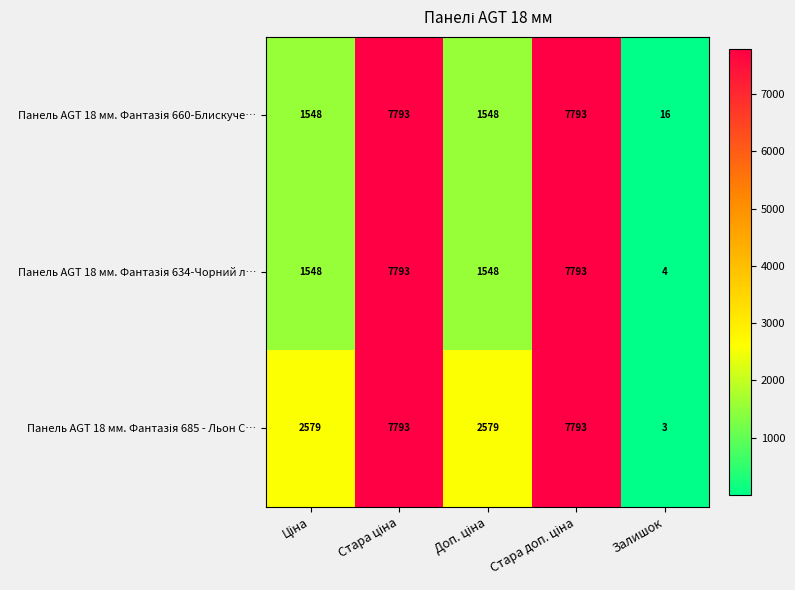

What is the greatest value displayed?

7793